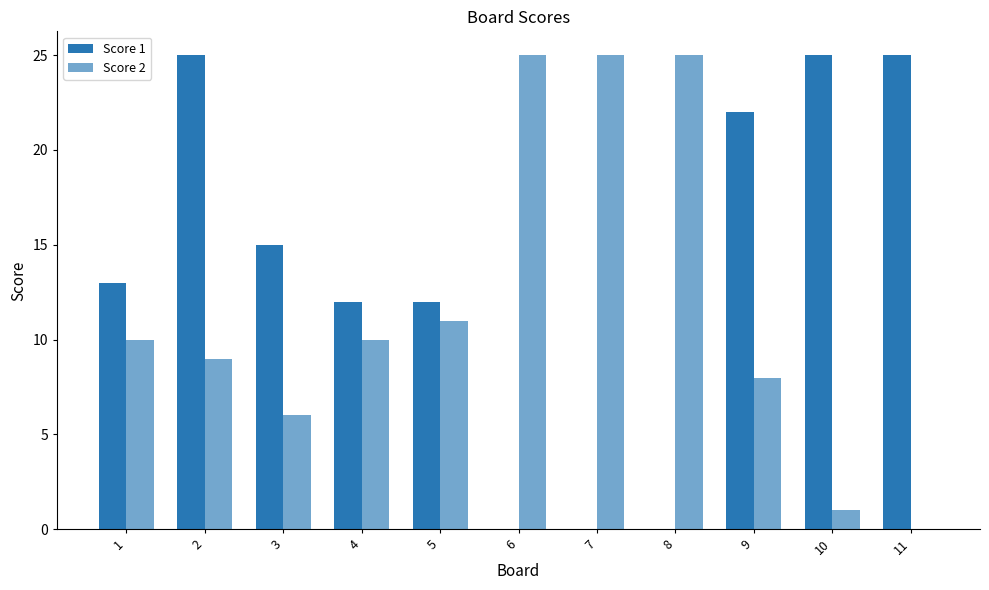

At which category is the sum across all series the highest?

2